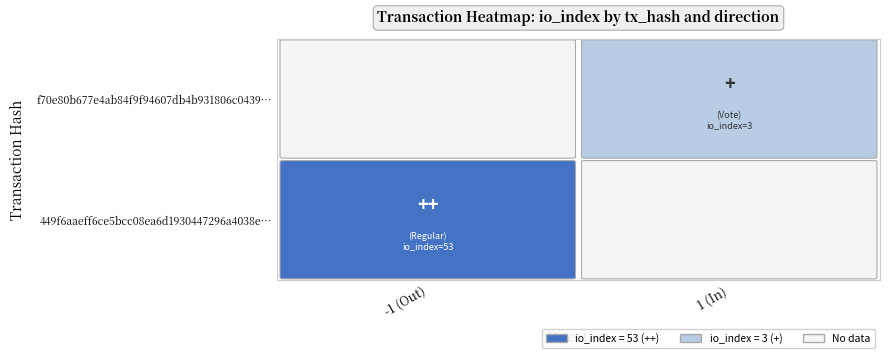

What is the approximate value of 449f6aaeff6ce5bcc08ea6d1930447296a4038e at io_index?

53